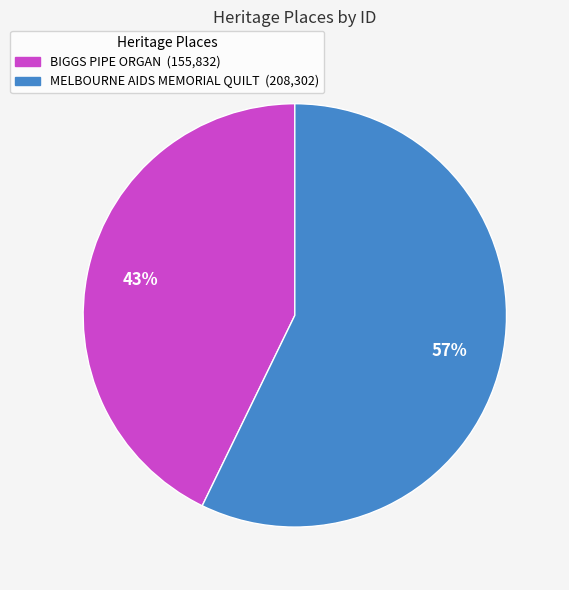

Which slice is the largest?

MELBOURNE AIDS MEMORIAL QUILT